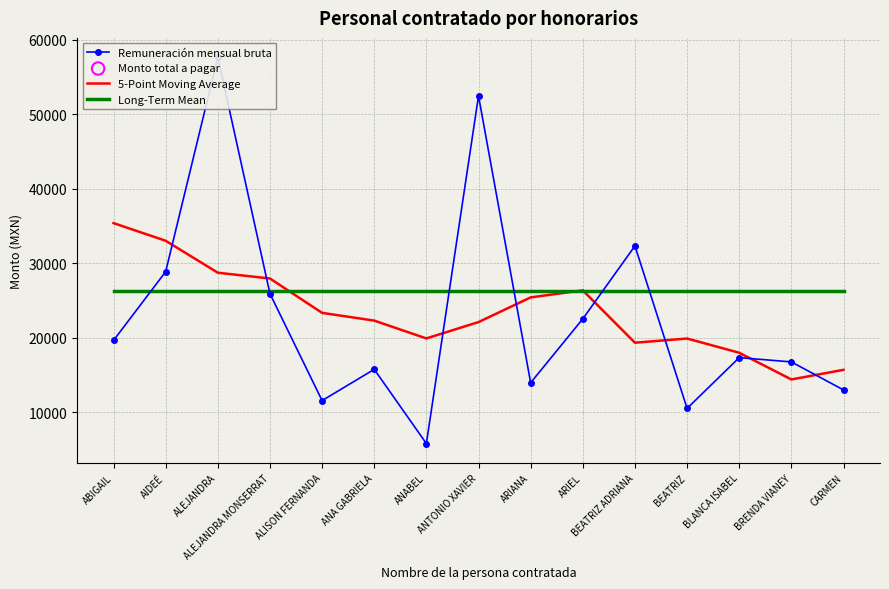

What is the total value across all series at ANABEL?

51869.1